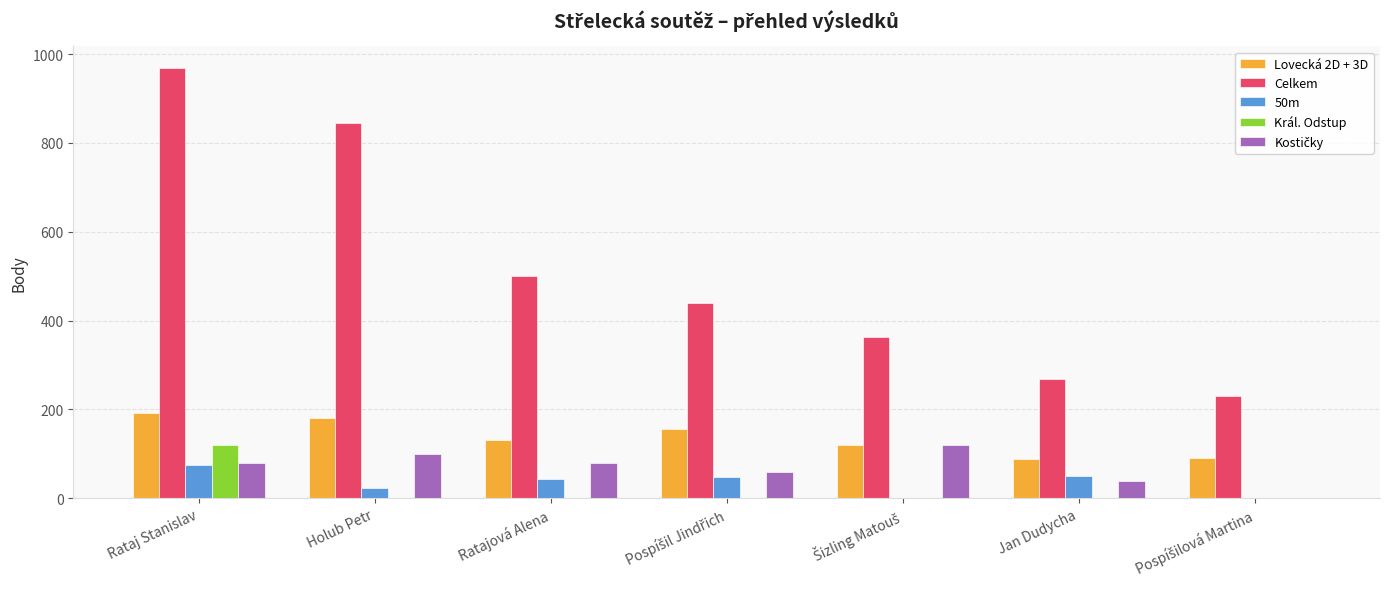

What is the average value of the Král. Odstup series?

17